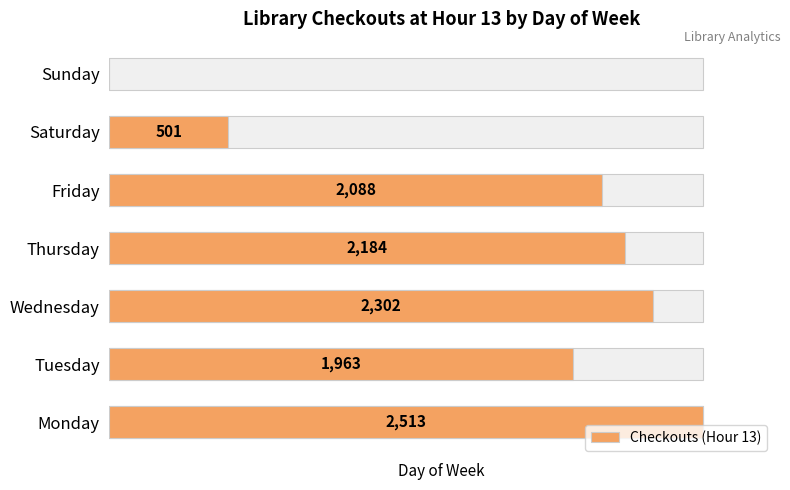

What is the ratio of the value at Thursday to the value at Monday?

0.9